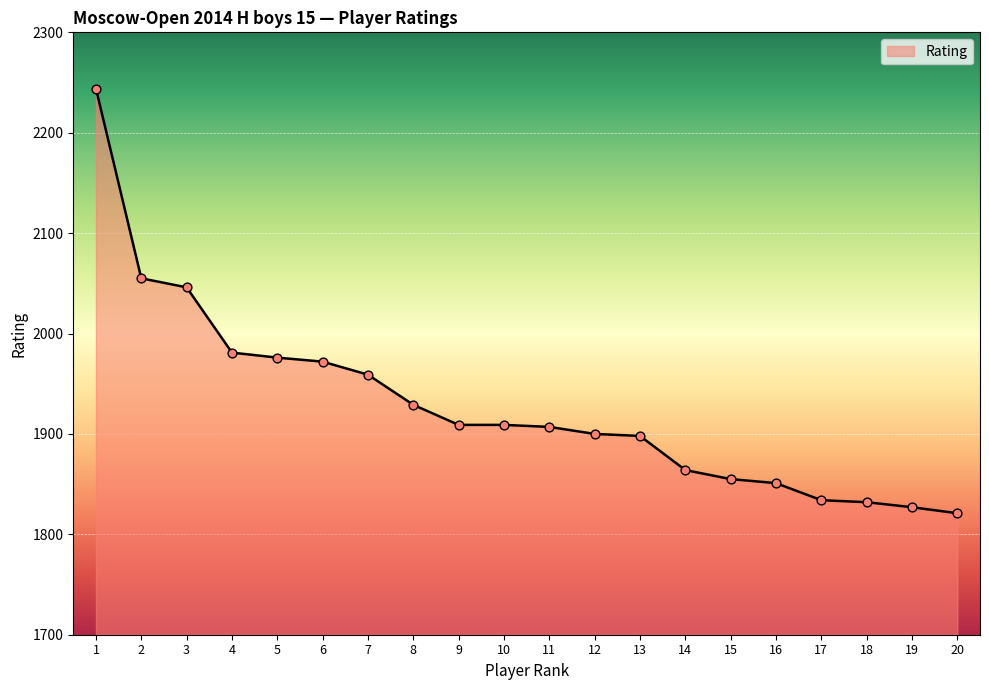

Between 18 and 12, which is larger?

12